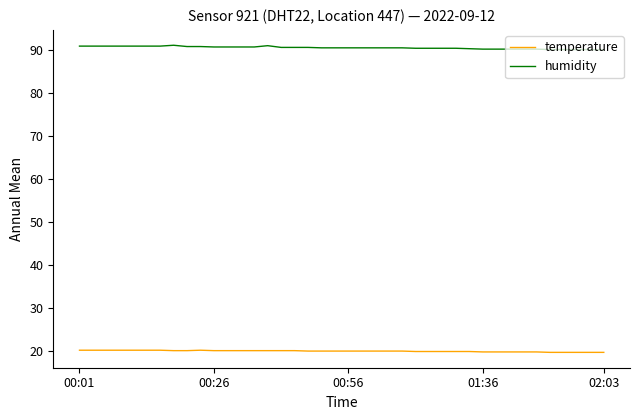

Rank the series by their average value, from lowest to highest.

temperature, humidity